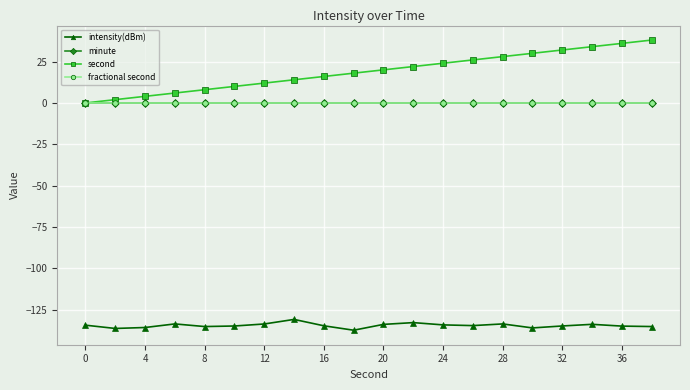

What is the greatest value displayed?

38.0